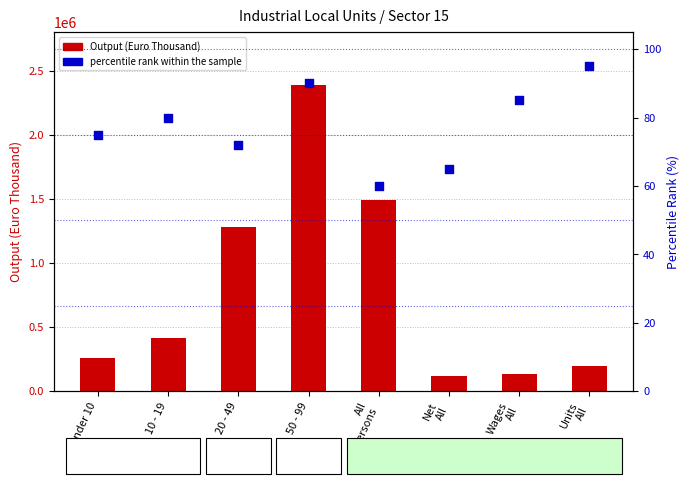

Which series has the largest total across all categories?

Gross/Wages Output (Euro Thousand)